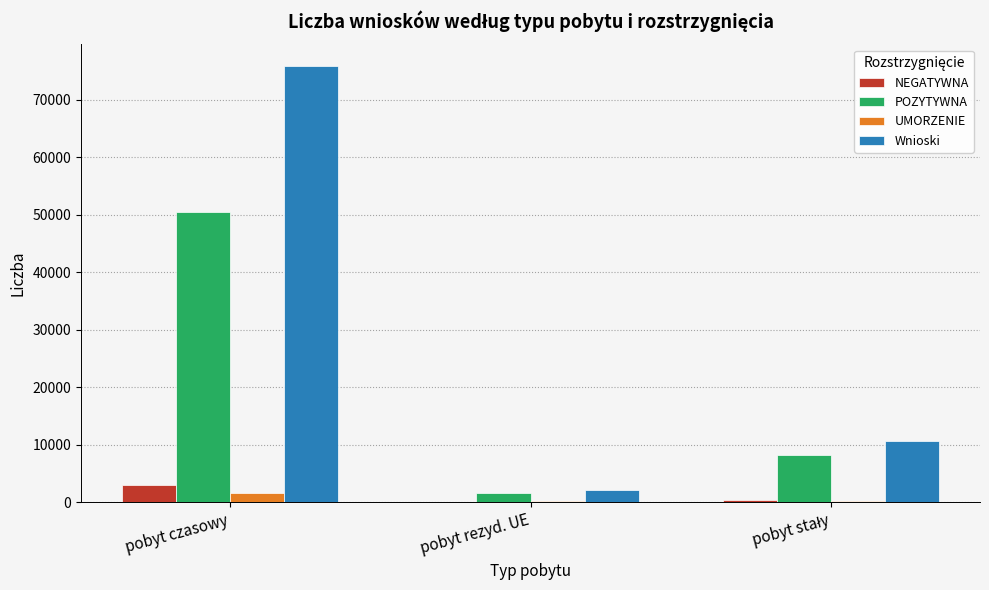

What is the total value across all series at pobyt czasowy?

131113